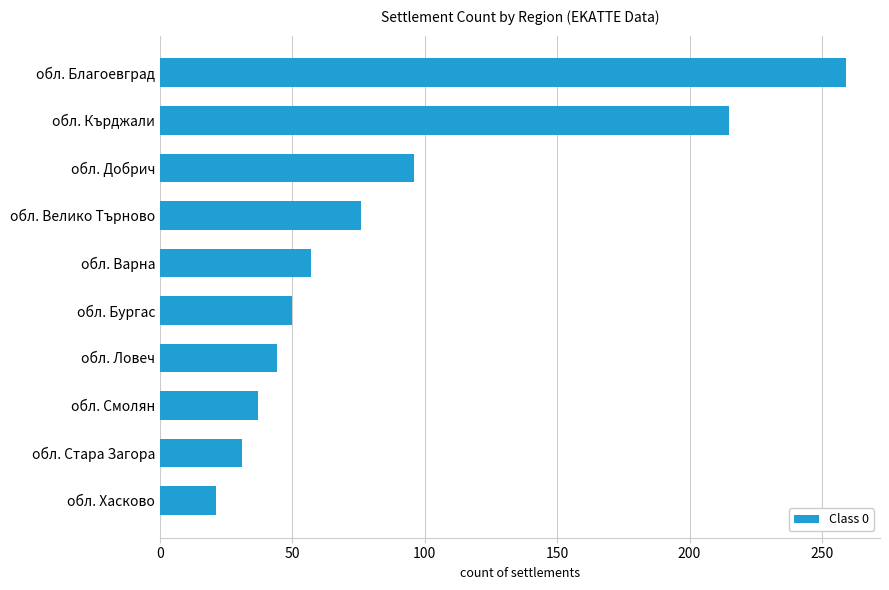

True or false: the data shows 30 at обл. Велико Търново.

False